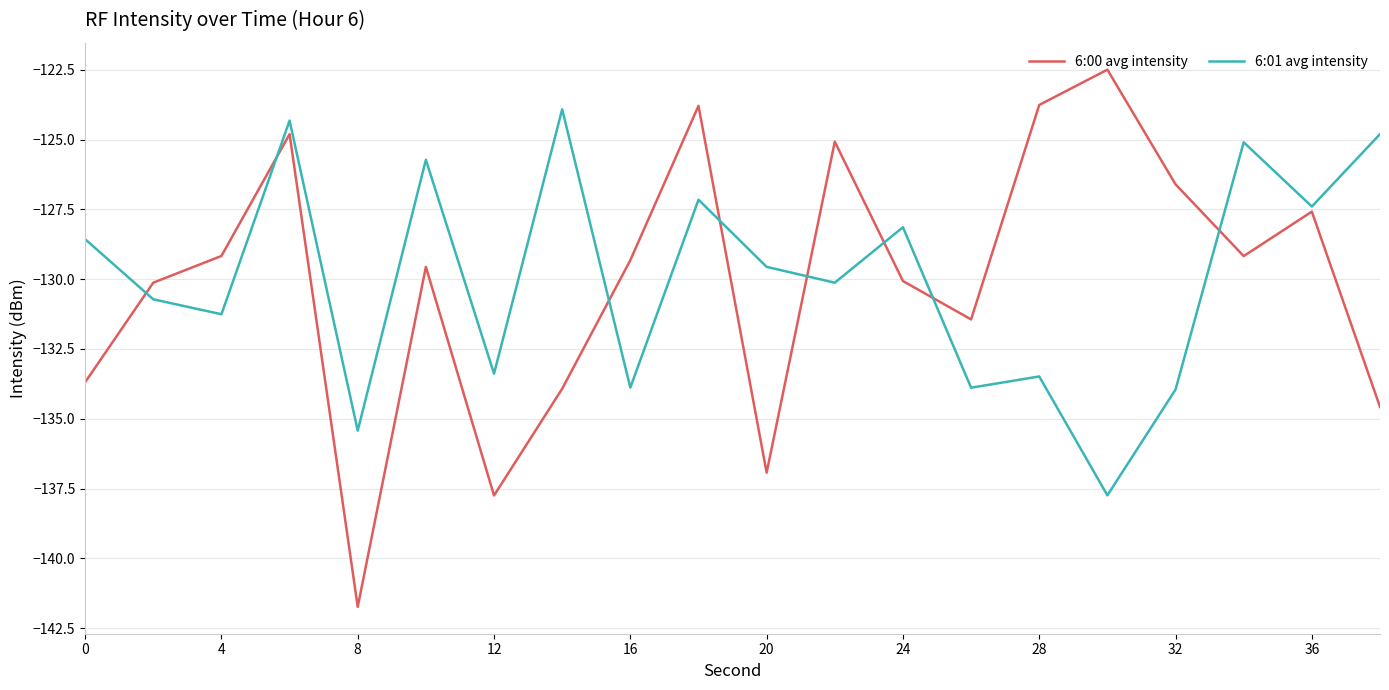

Rank the series by their maximum value, from highest to lowest.

6:00 avg intensity, 6:01 avg intensity